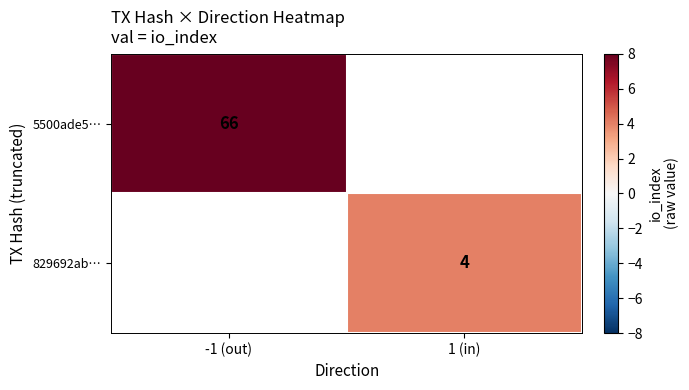

The 5500ade5… series shows 100 at -1 (out). True or false?

False